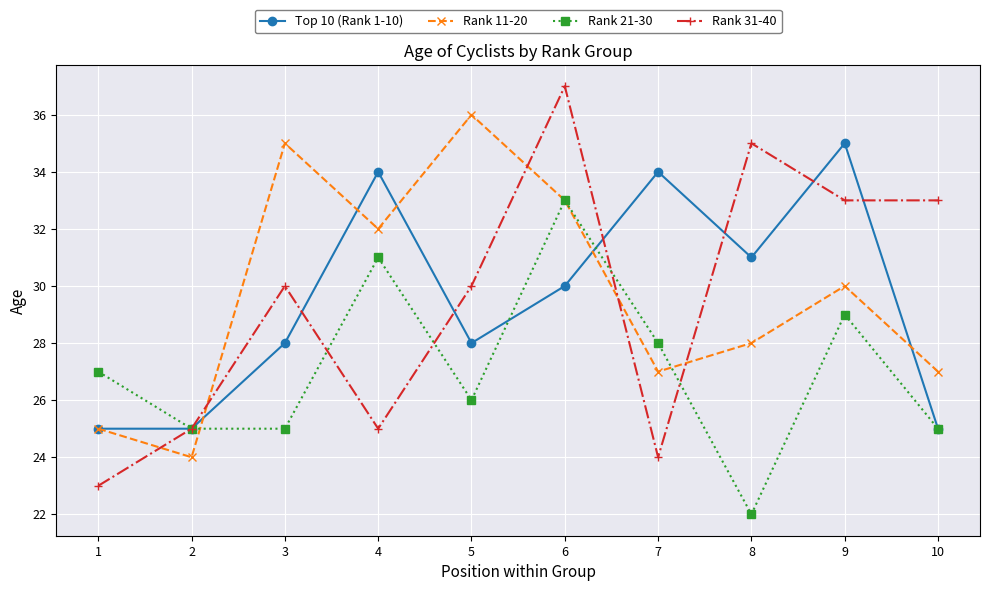

In Rank 21-30, how many points are higher than both neighbors (excluding endpoints)?

3